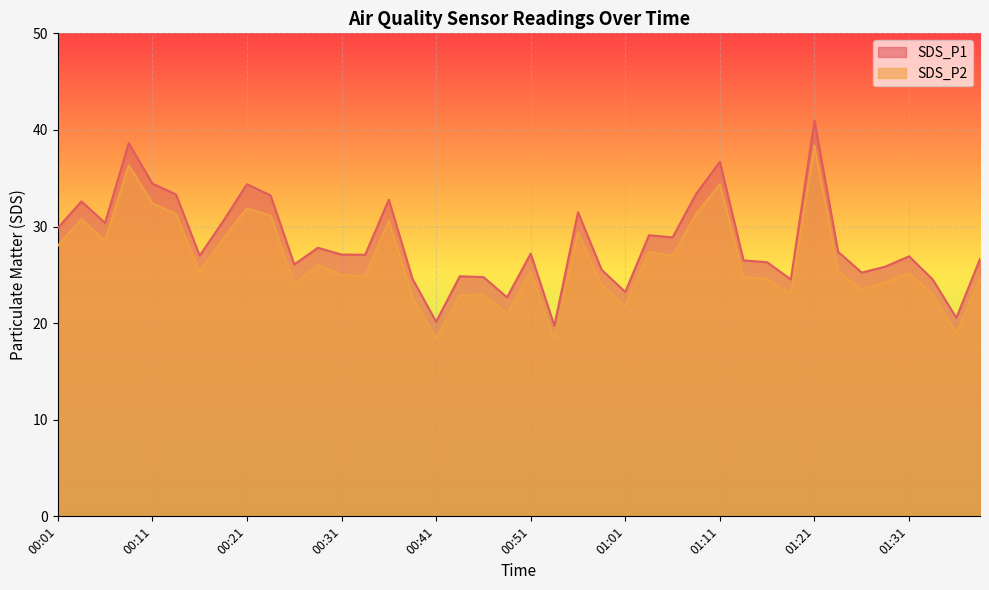

True or false: SDS_P2 and SDS_P1 intersect in this chart.

False